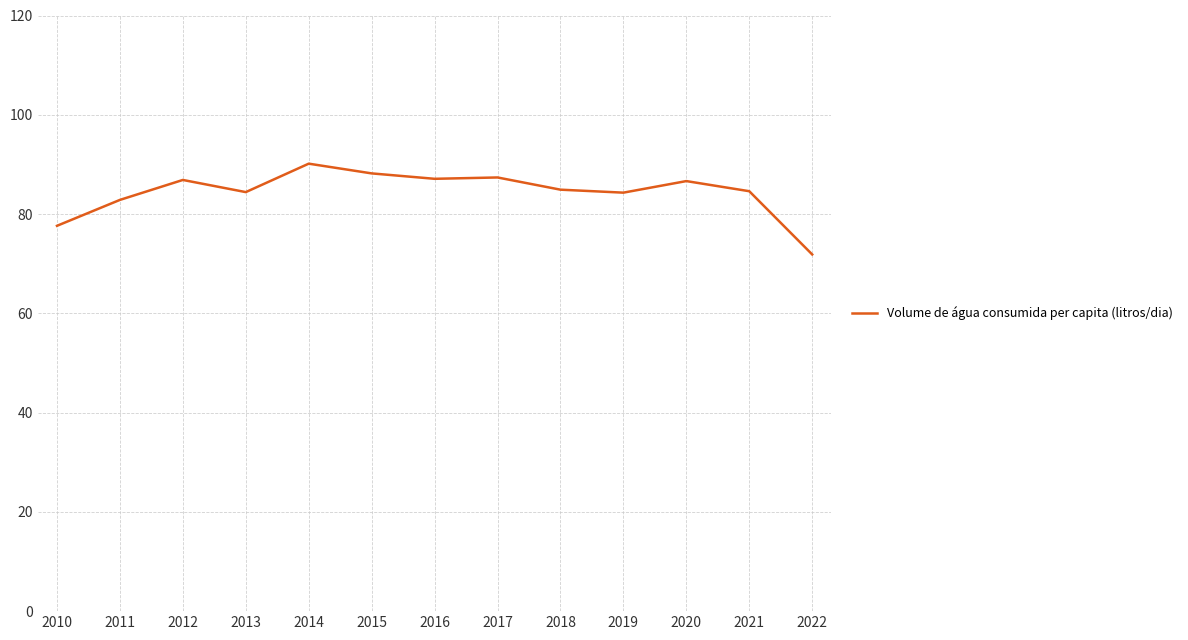

Which has a higher value, 2021 or 2015?

2015